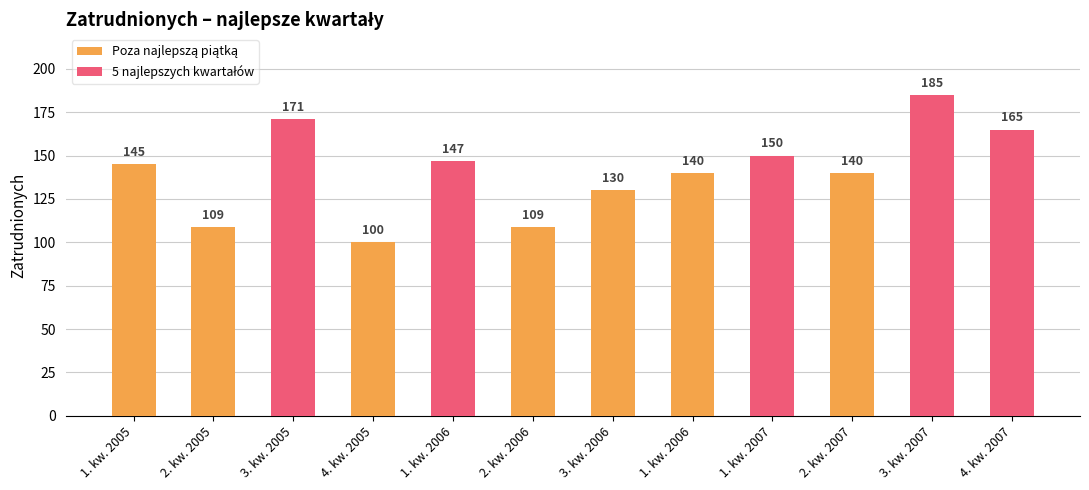

How many groups of bars are there?

12